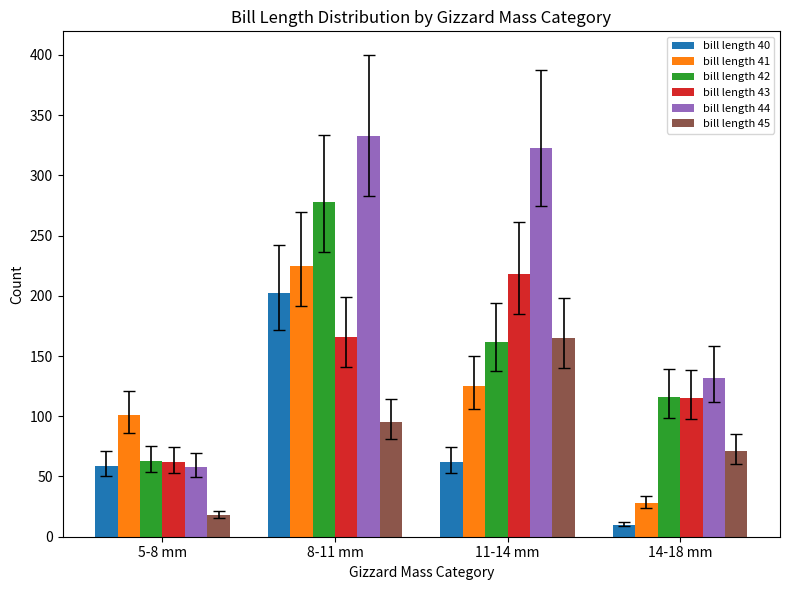

What position from the left is 8-11 mm?

2